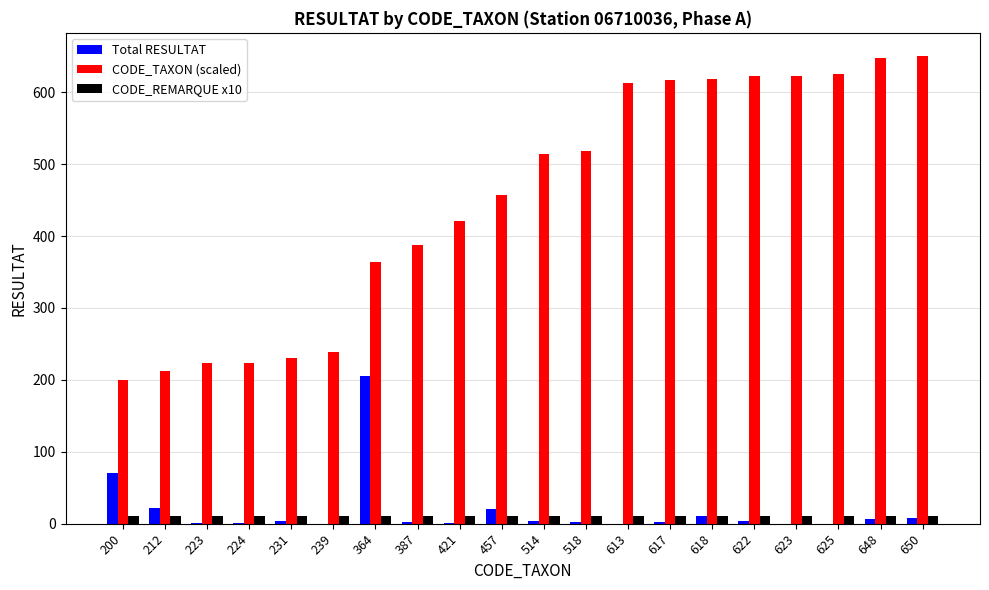

At which label does Total RESULTAT reach its peak?

364